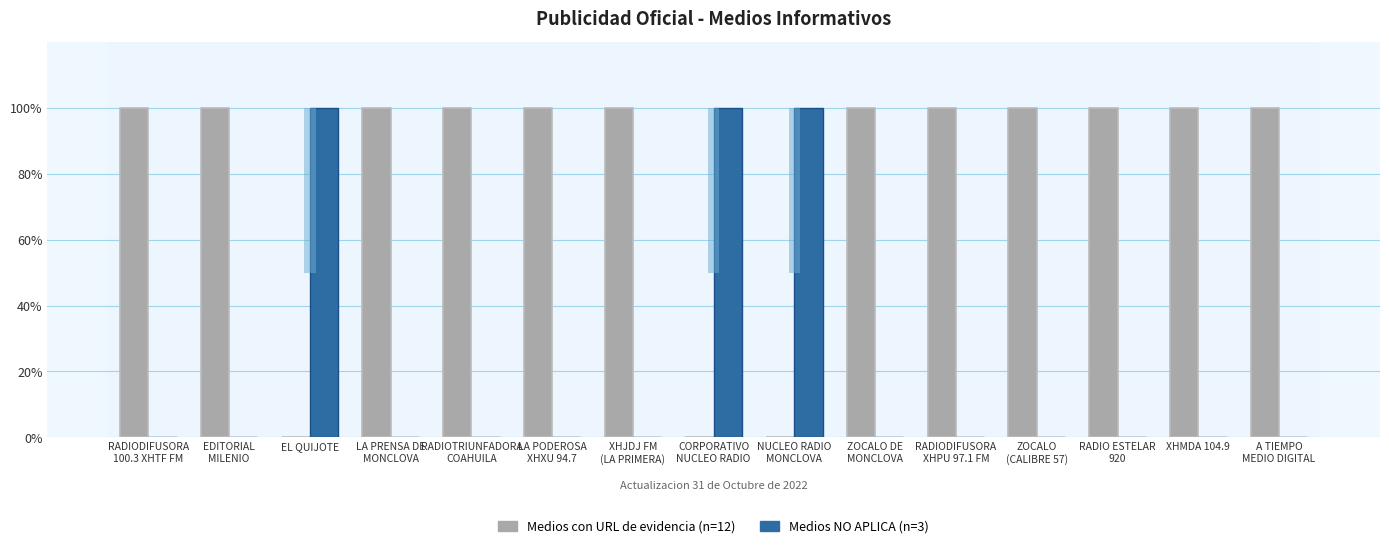

Are the bars grouped side by side (vs. stacked)?

Yes